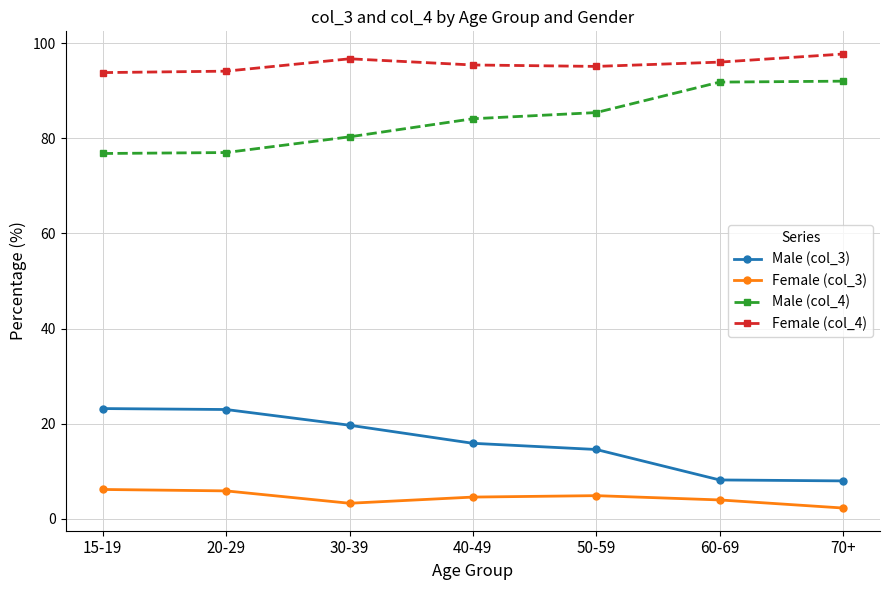

At which category does the chart reach its minimum across all series?

70+